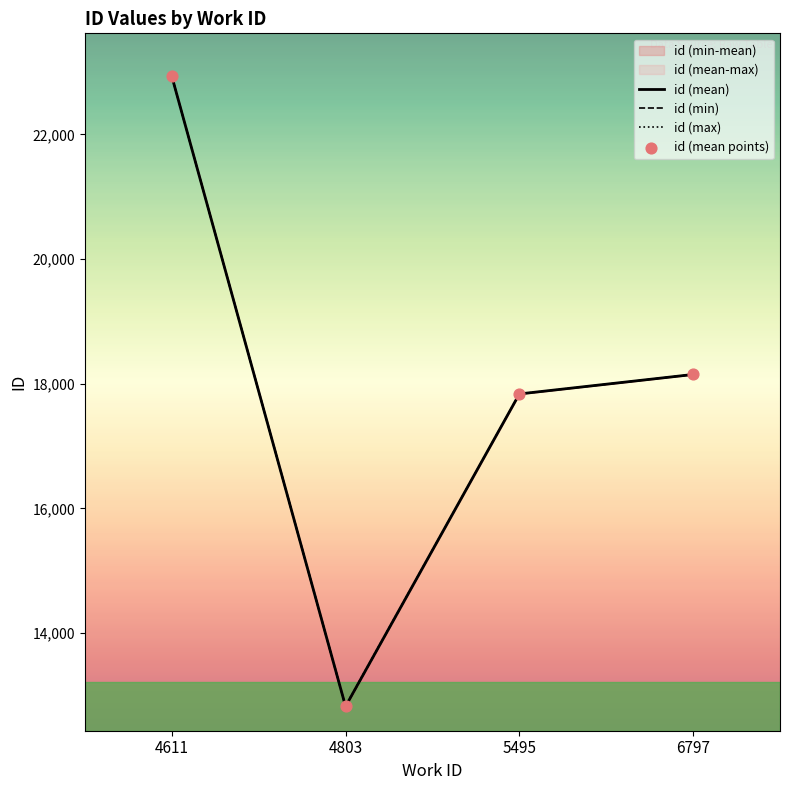

What is the total value across all series at 4611?

91732.0